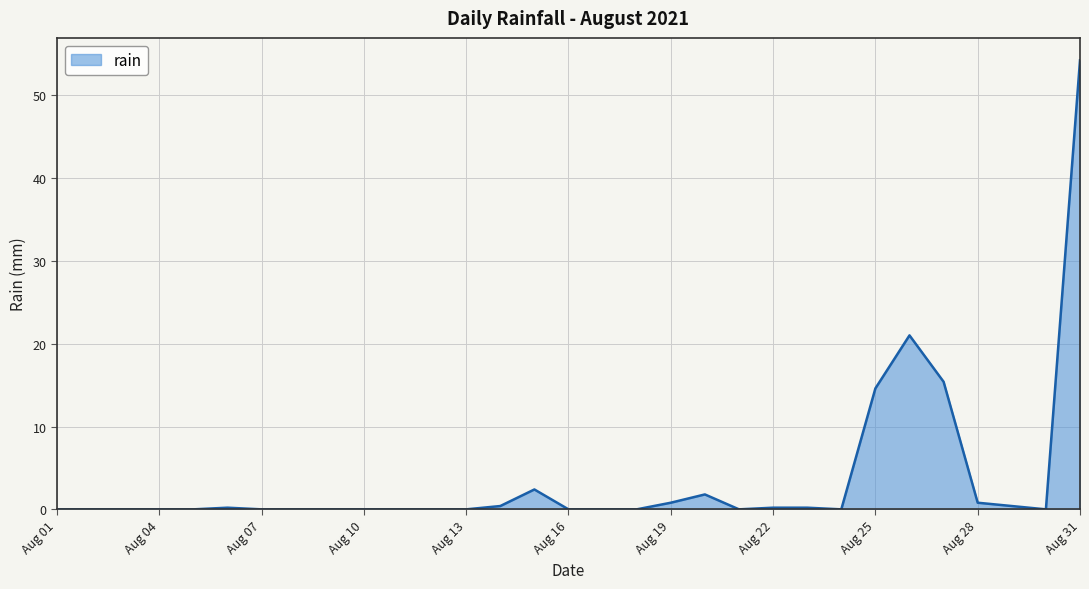

What is the greatest value displayed?

54.2